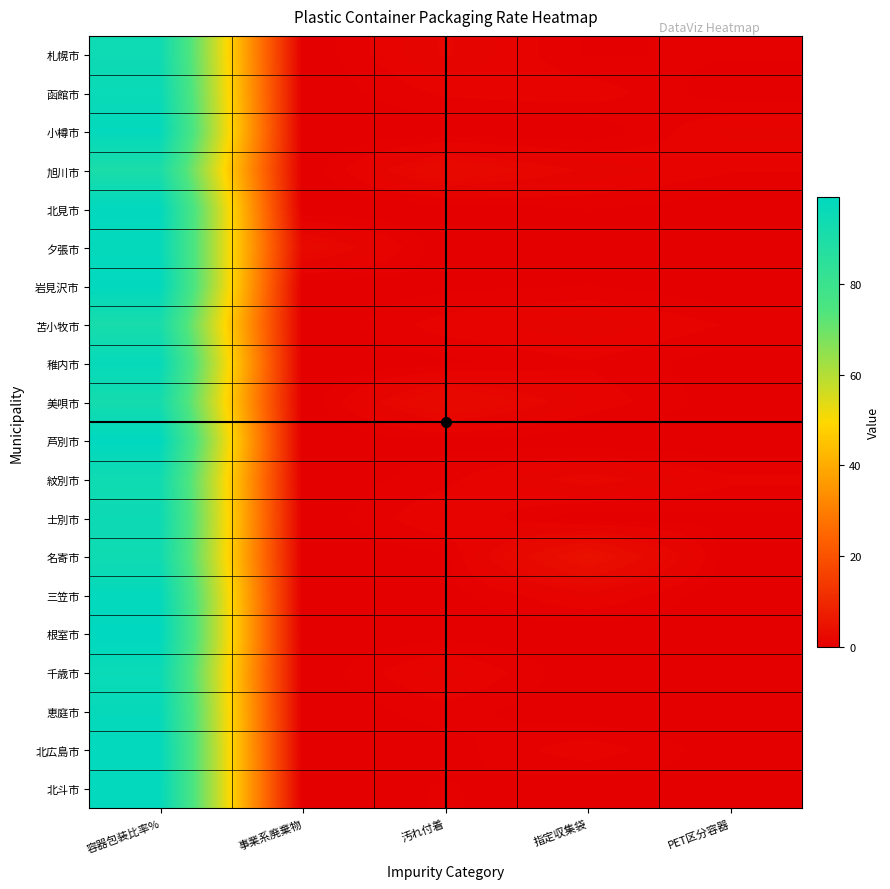

What is the spread (max minus min) of values at 事業系廃棄物?

2.5